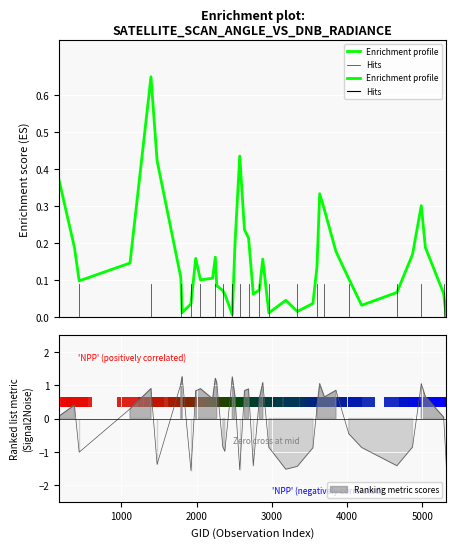

Count the number of data series in this chart.

2